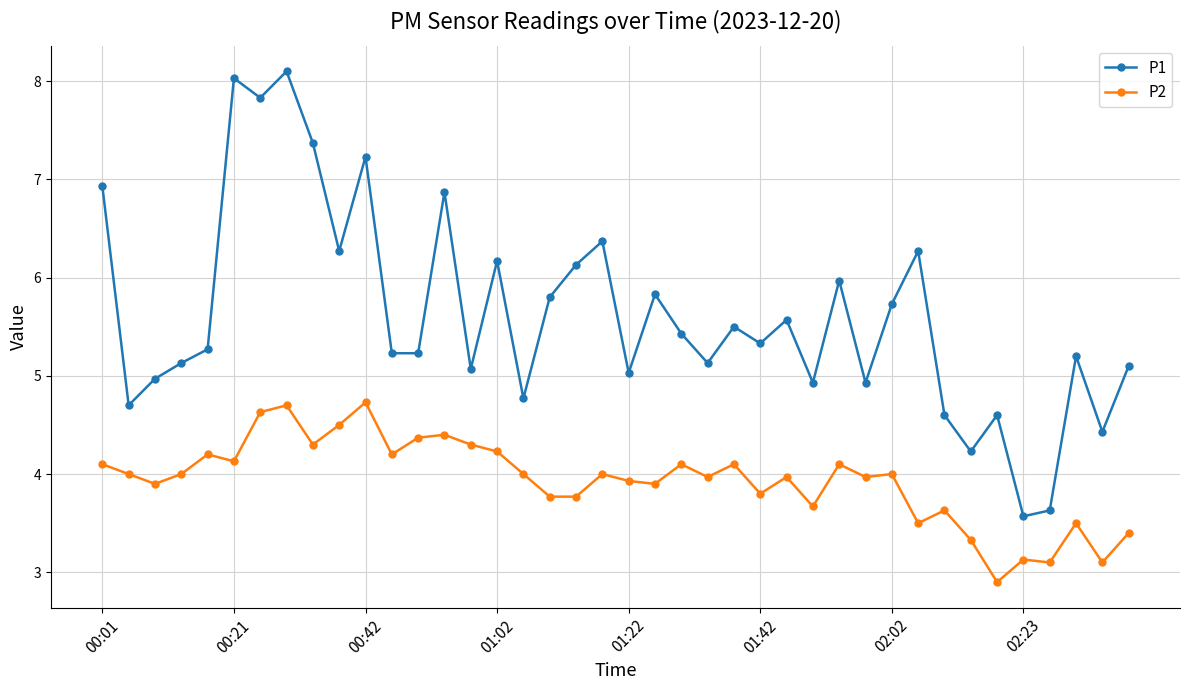

What is the average value of the P2 series?

3.9